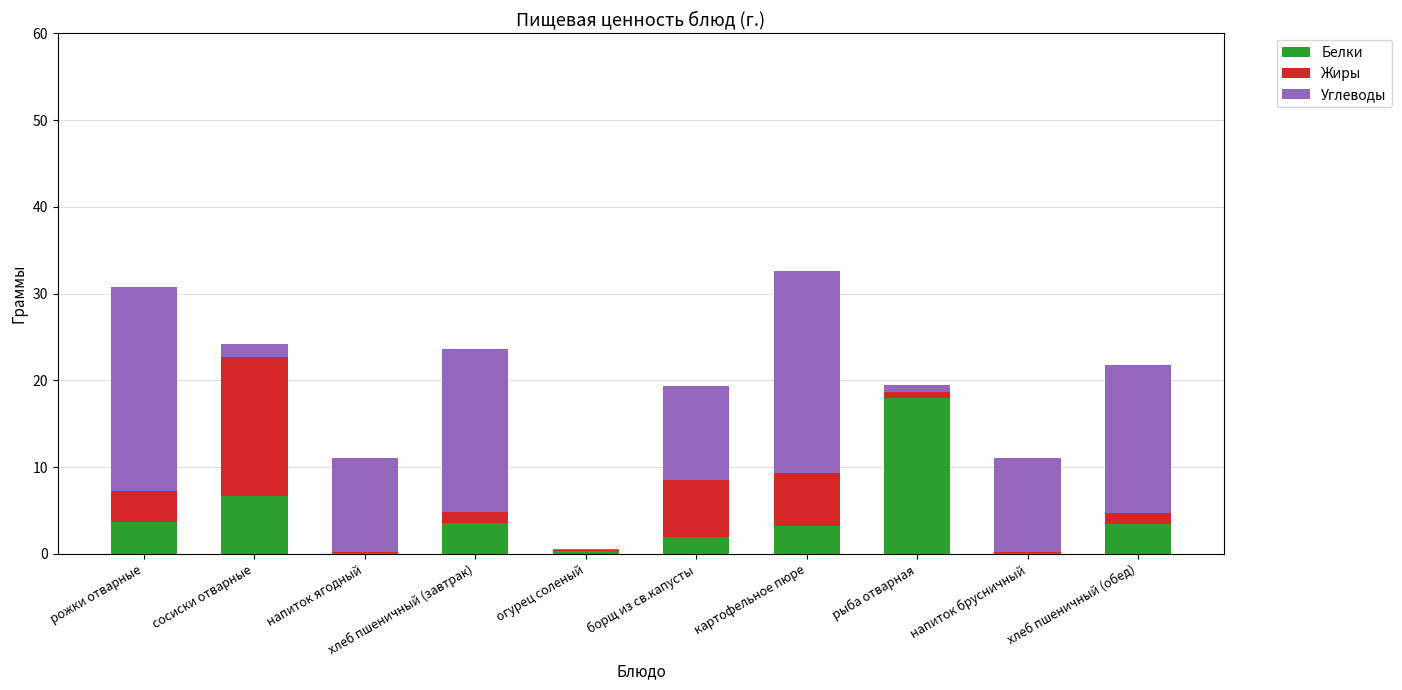

How many data points does each series have?

10